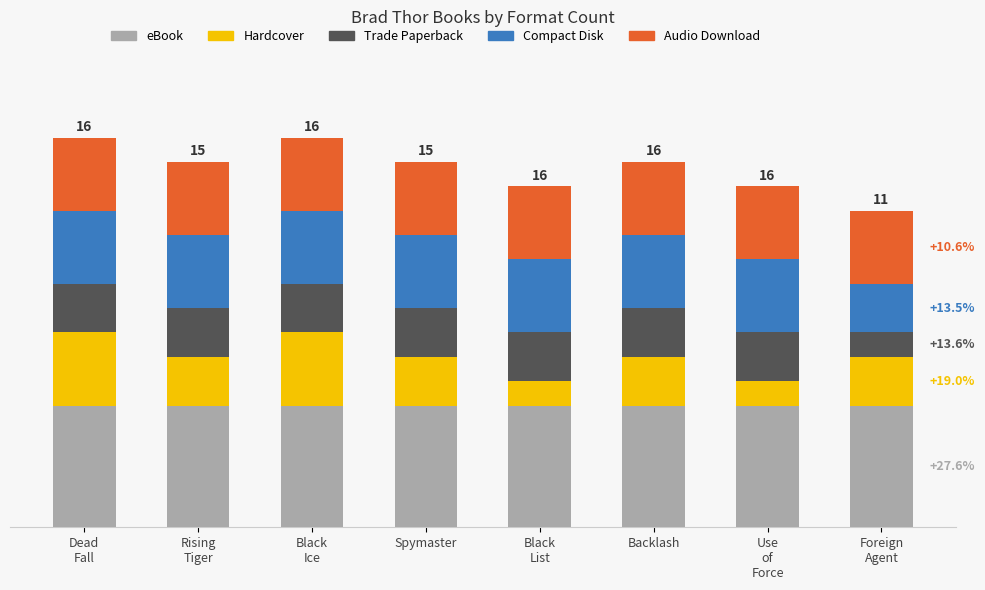

True or false: Compact Disk has a value of 3 at Foreign
Agent.

False